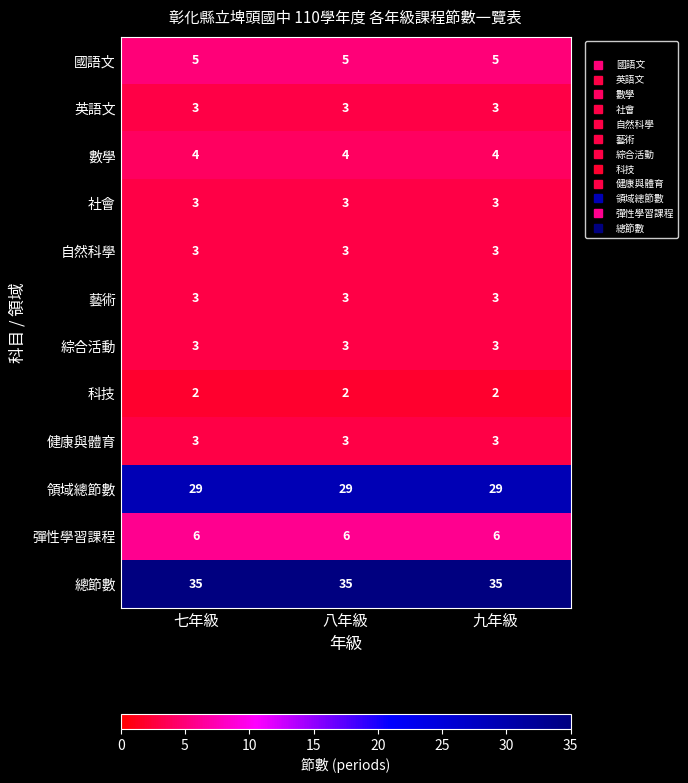

What is the spread (max minus min) of values at 七年級?

33